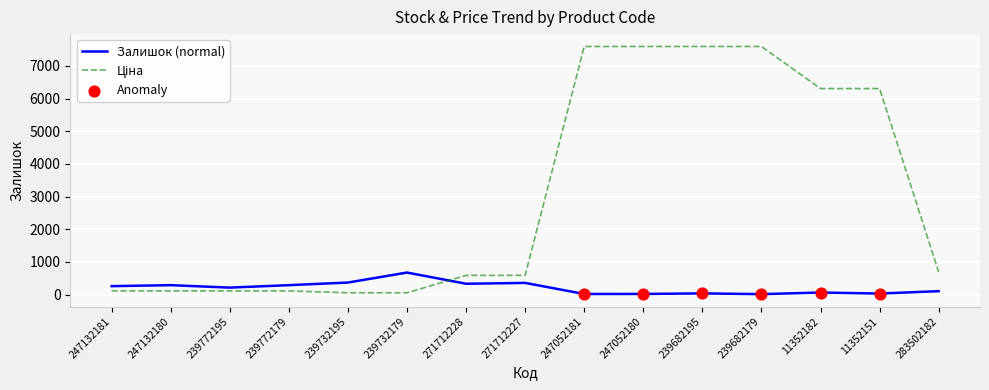

At which label does Залишок (normal) reach its peak?

239732179